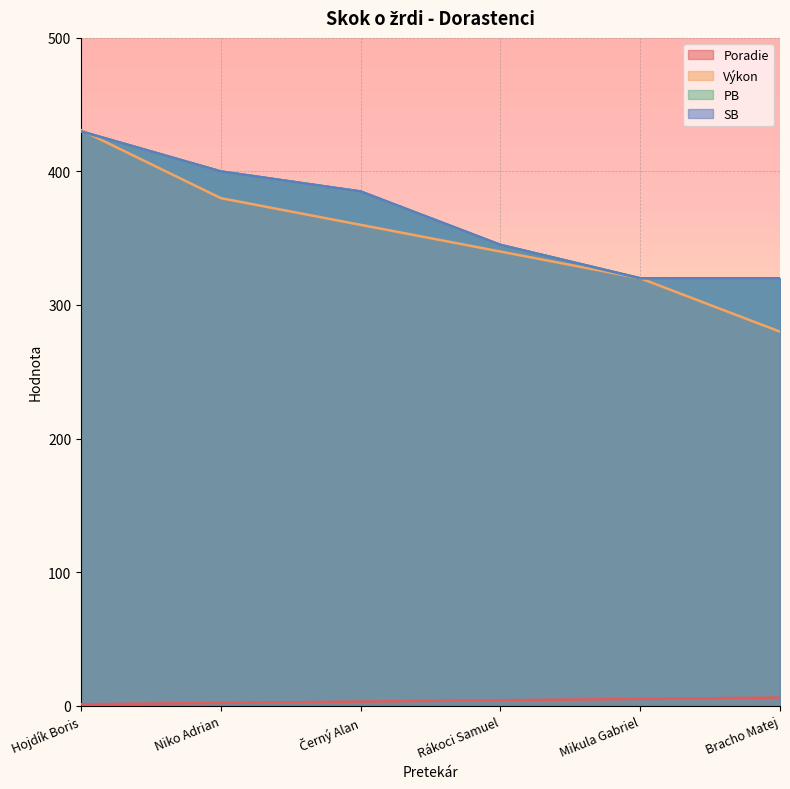

What are all the series names shown in the legend?

Poradie, Výkon, PB, SB